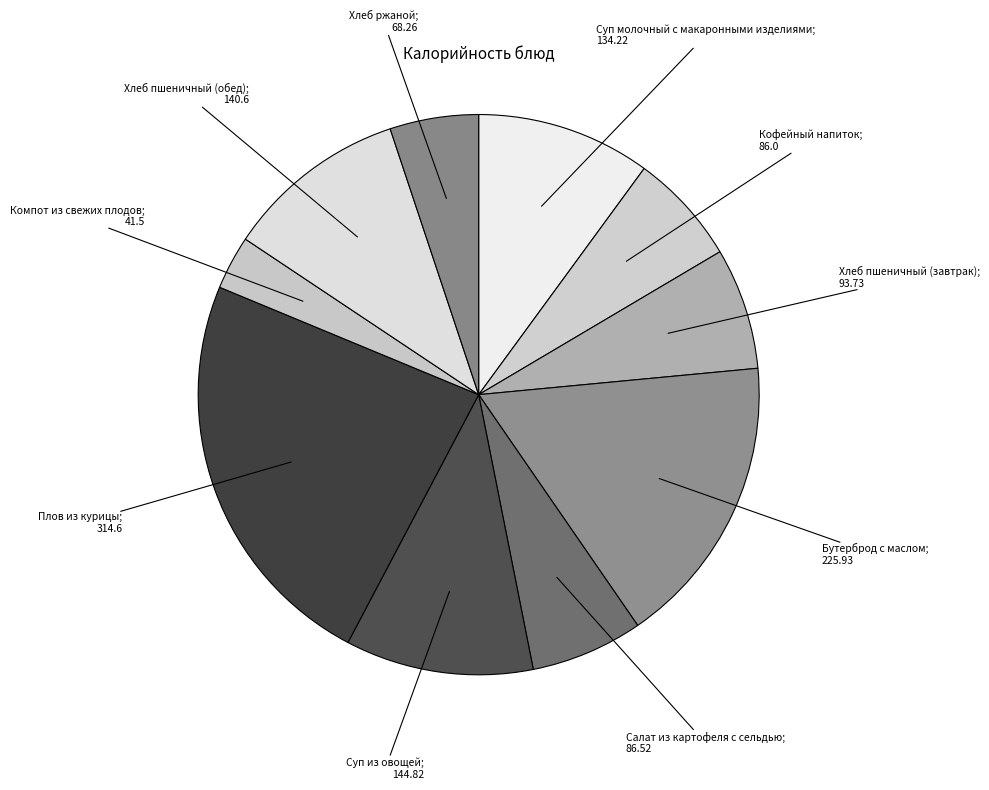

Count the number of slices in the pie.

10